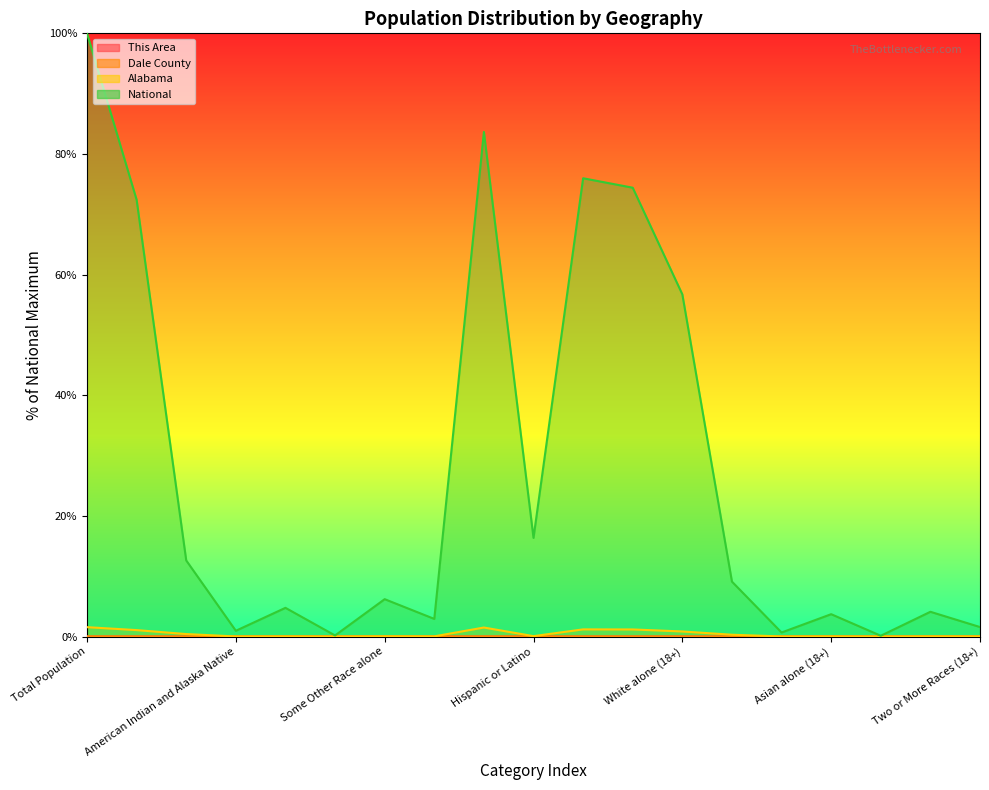

The Alabama series shows 0.0 at Two or More Races (18+). True or false?

True